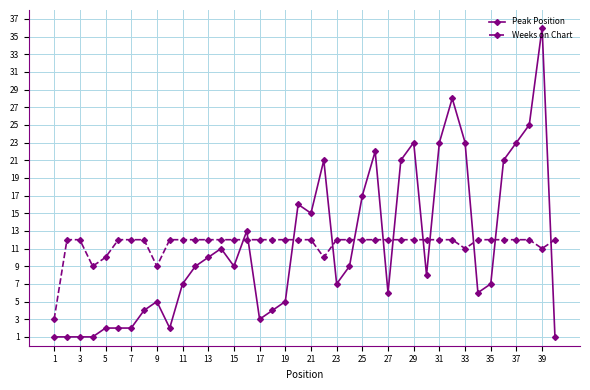

How many lines are shown in the chart?

2